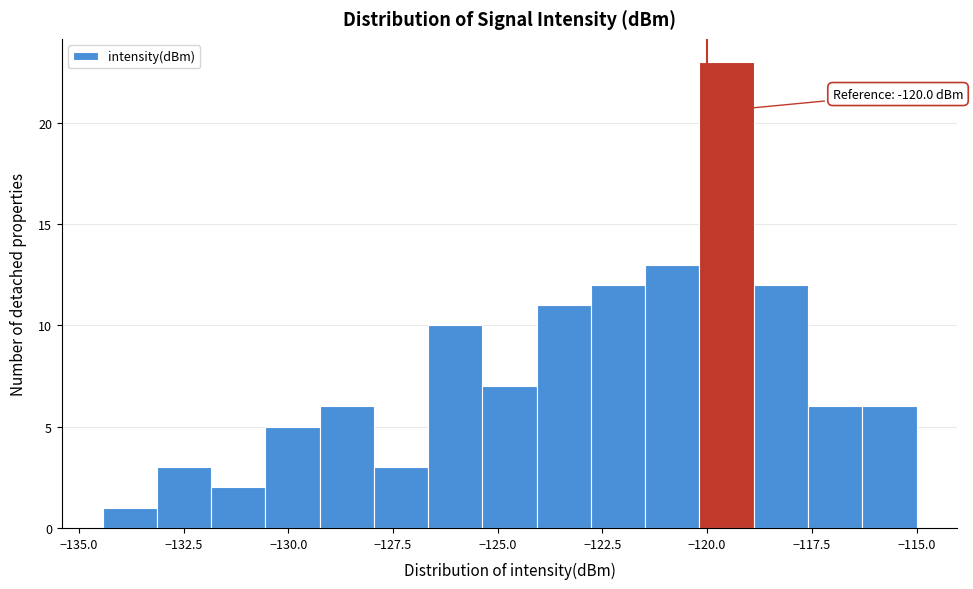

Around what value on the x-axis is the tallest bar? Give the approximate position of its centre, as read against the axis.

-119.5